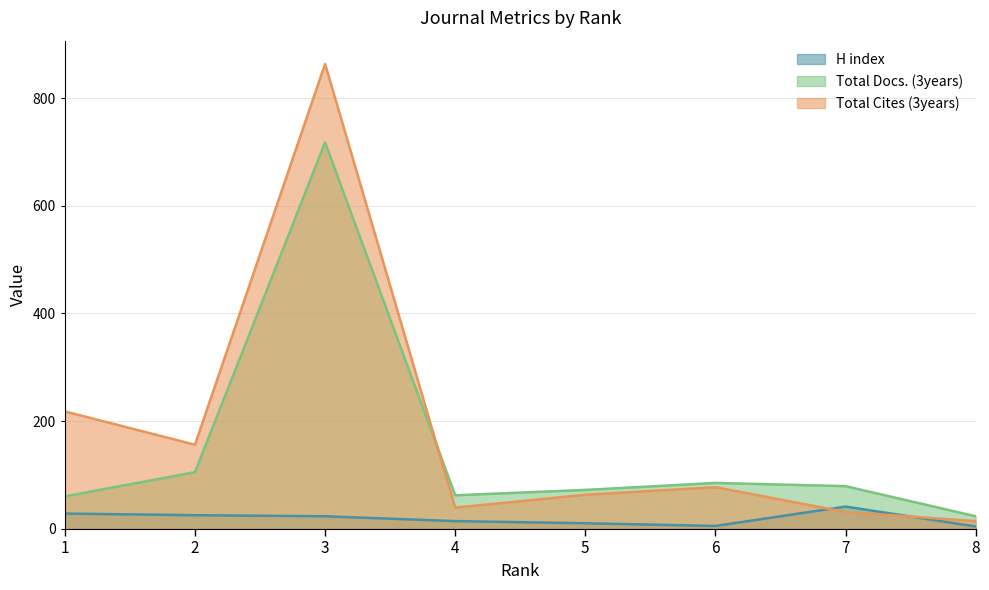

True or false: H index has more than 2 interior local peaks.

False